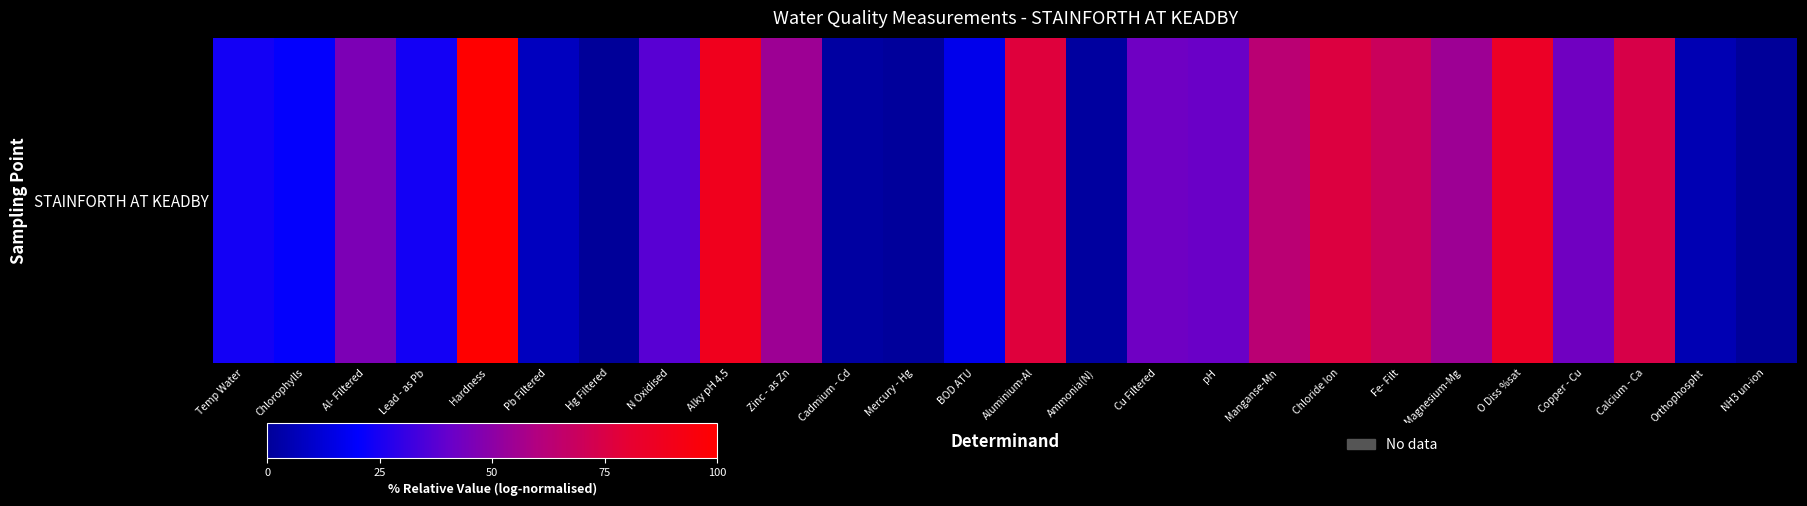

True or false: the data shows 39.8 at Lead - as Pb.

False